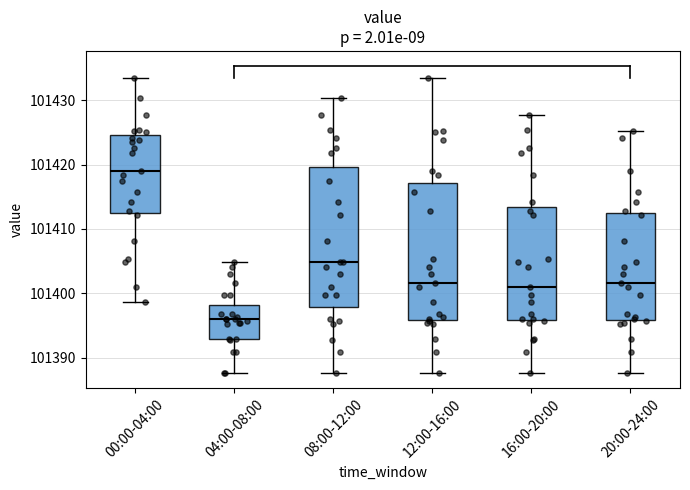

Reading left to right, transcribe this box plot: for each box, give where its median line is, the range the box spans, and where its two whiskers end, as read against the y-axis. The values are not printed on the chart, so give them approximately, as read against the axis.

00:00-04:00: median 101419, box 101412 to 101425, whiskers 101399 to 101433
04:00-08:00: median 101396, box 101393 to 101398, whiskers 101388 to 101405
08:00-12:00: median 101405, box 101398 to 101420, whiskers 101388 to 101430
12:00-16:00: median 101402, box 101396 to 101417, whiskers 101388 to 101433
16:00-20:00: median 101401, box 101396 to 101413, whiskers 101388 to 101428
20:00-24:00: median 101402, box 101396 to 101412, whiskers 101388 to 101425